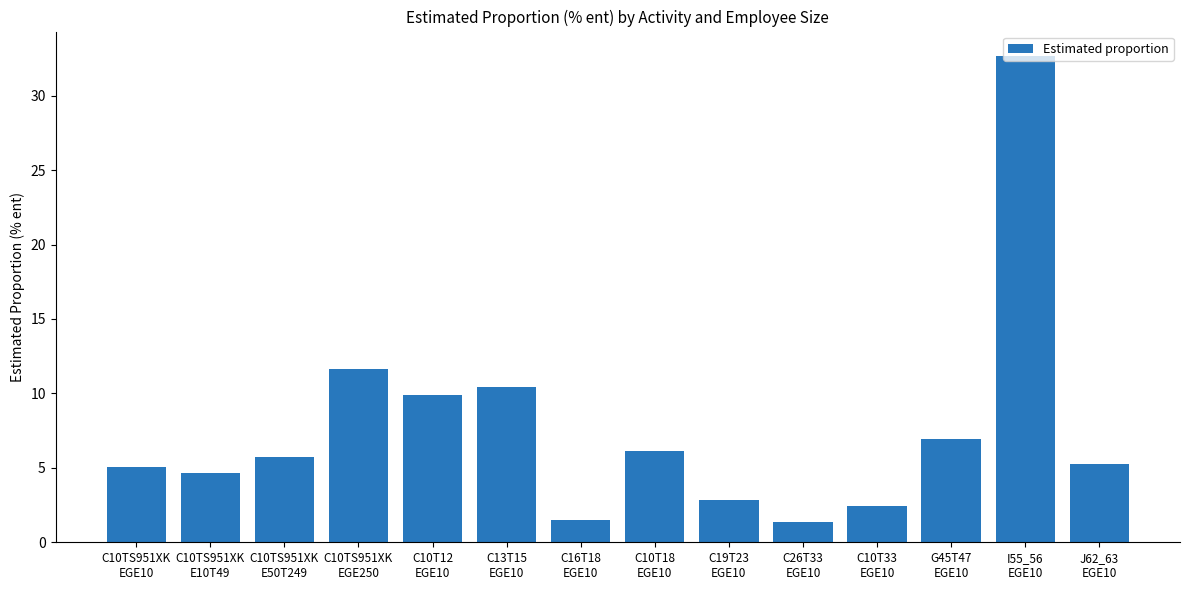

What is the sum of all values?

106.7